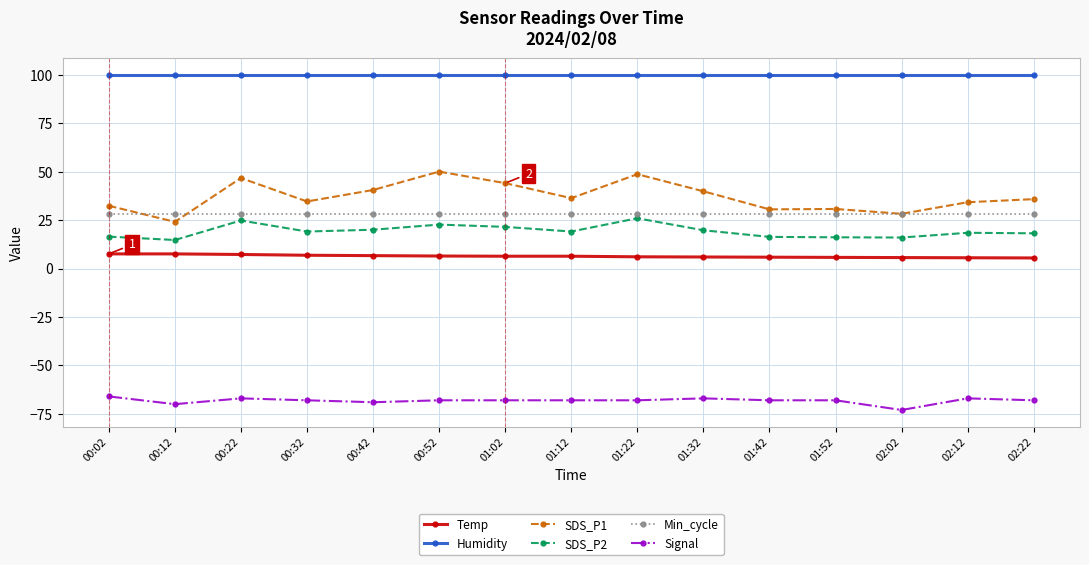

Which series has the largest total across all categories?

Humidity